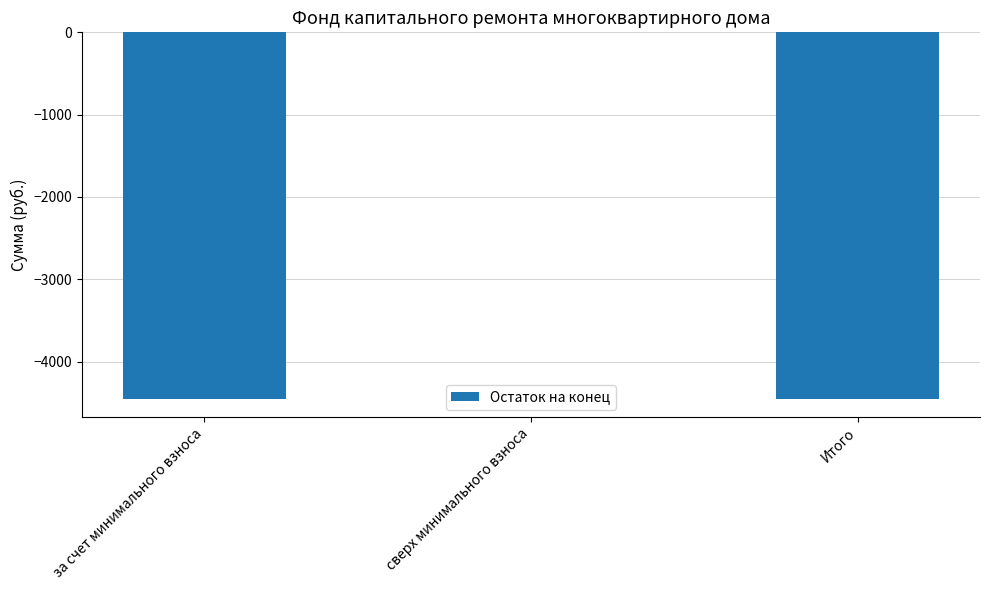

Reading left to right, what are all the values shown in this chart?

-4450.8	0.0	-4450.8